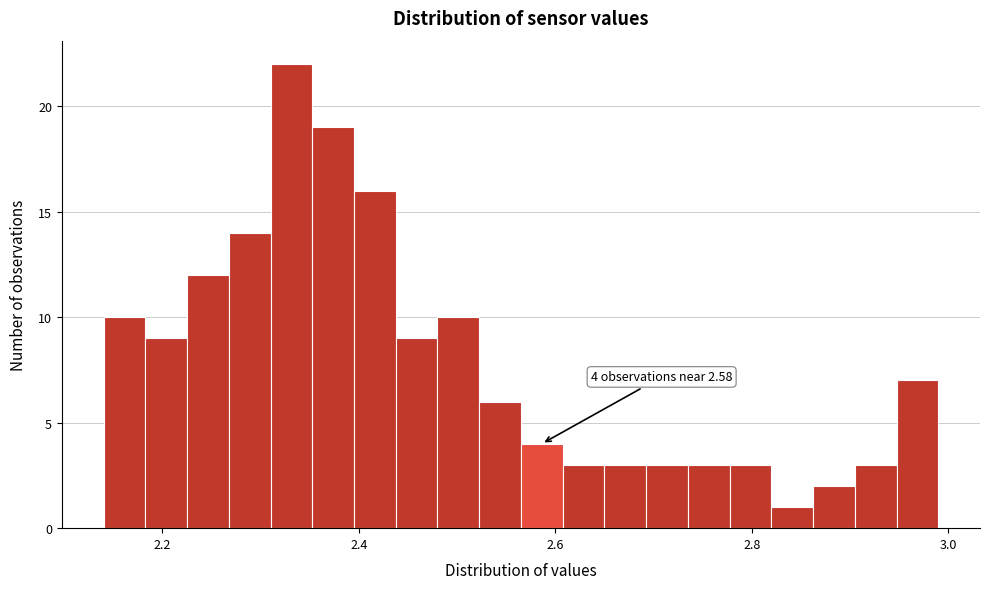

Read against the x-axis, roughly where is the centre of the tallest bar?

2.34